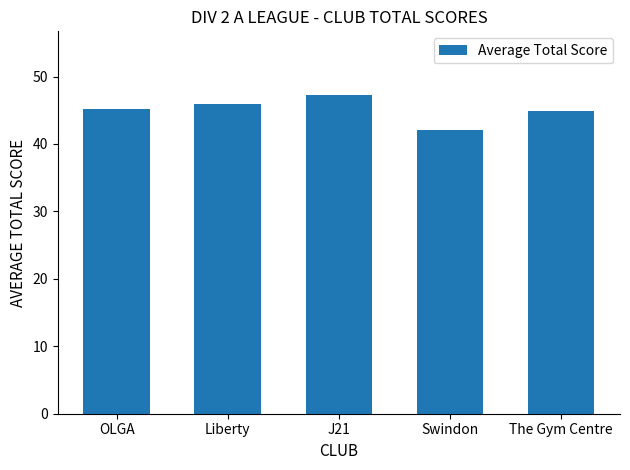

What is the smallest value displayed?

42.1